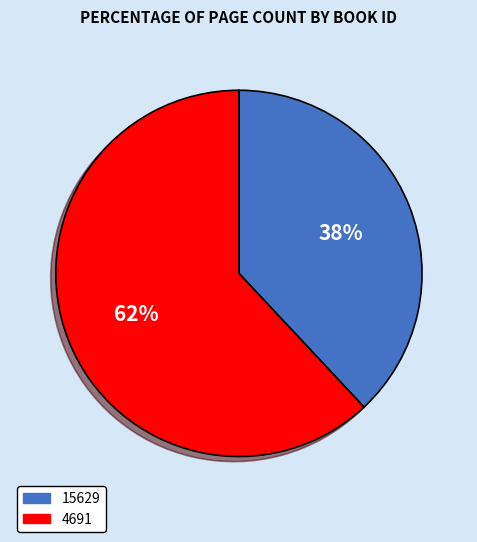

Rank the categories by value from lowest to highest.

15629, 4691